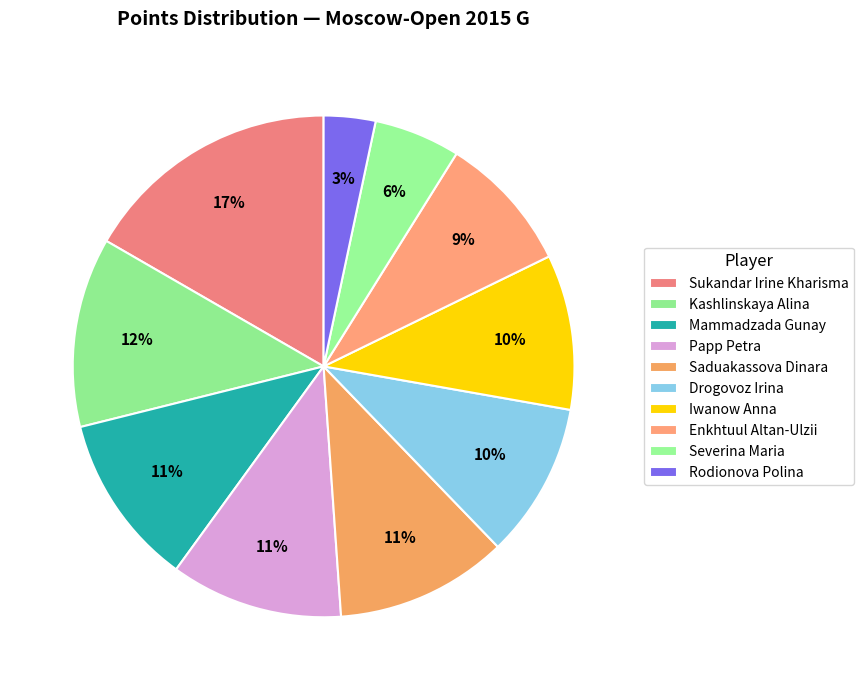

Approximately how many times larger is the value at Mammadzada Gunay compared to Severina Maria?

2.0